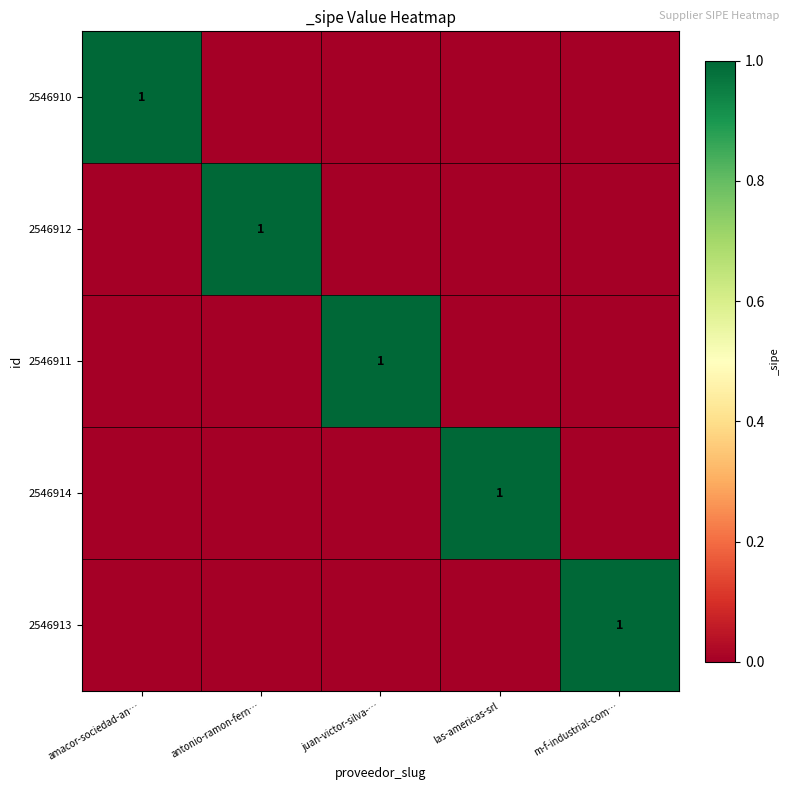

The 2546911 series shows 1 at juan-victor-silva-…. True or false?

True